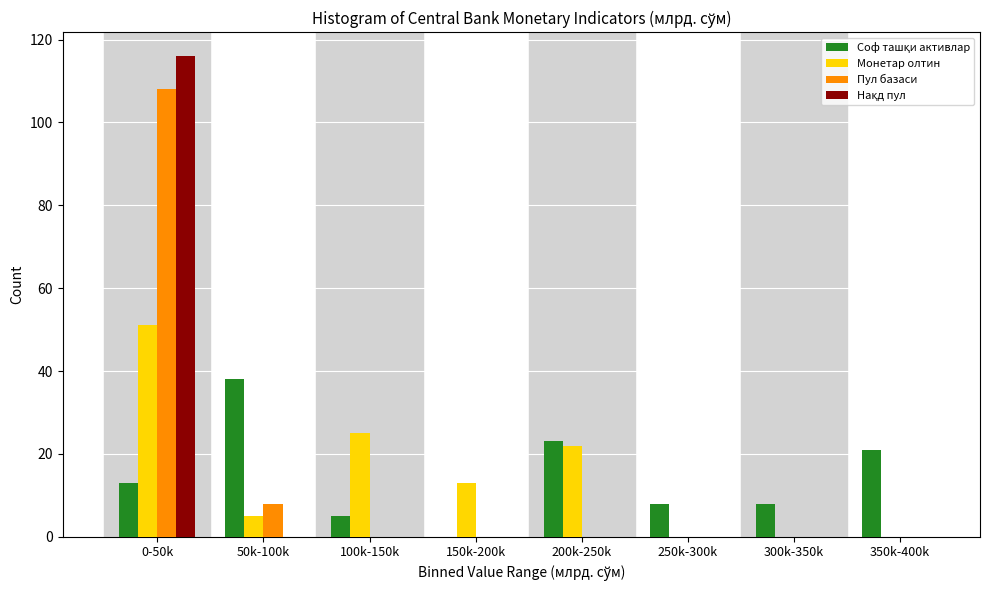

At which category is the sum across all series the highest?

0-50k